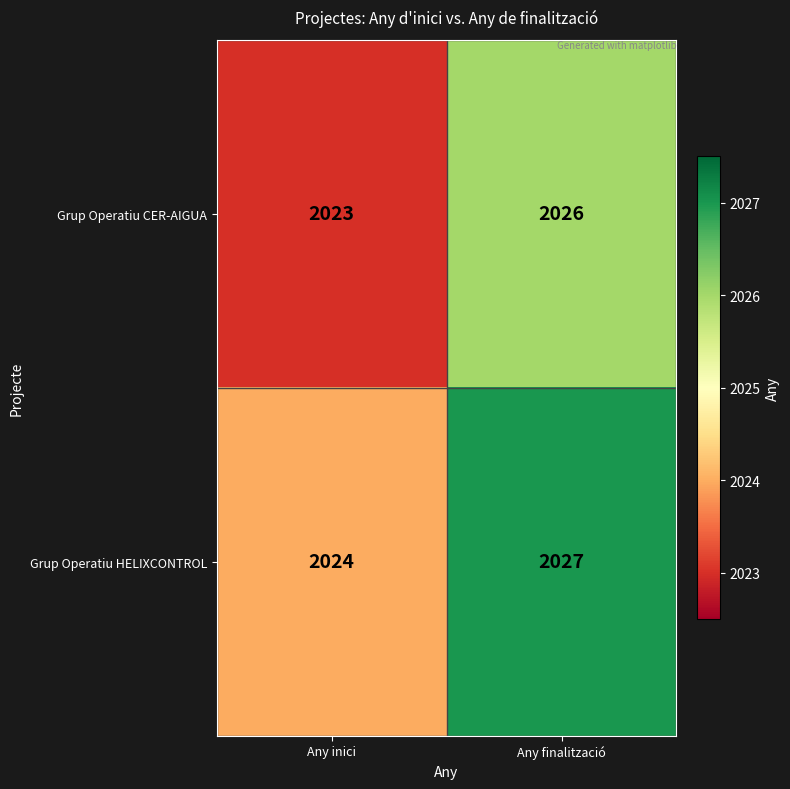

The value of Grup Operatiu HELIXCONTROL at Any finalització is 2027. True or false?

True